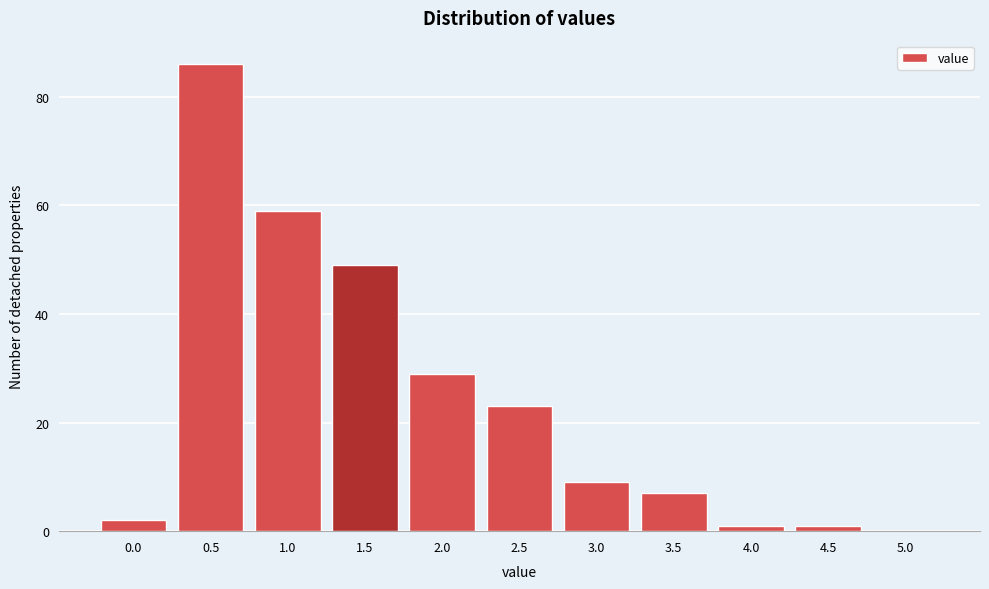

Reading left to right, what are all the values shown in this chart?

0.0=2	0.5=86	1.0=59	1.5=49	2.0=29	2.5=23	3.0=9	3.5=7	4.0=1	4.5=1	5.0=0